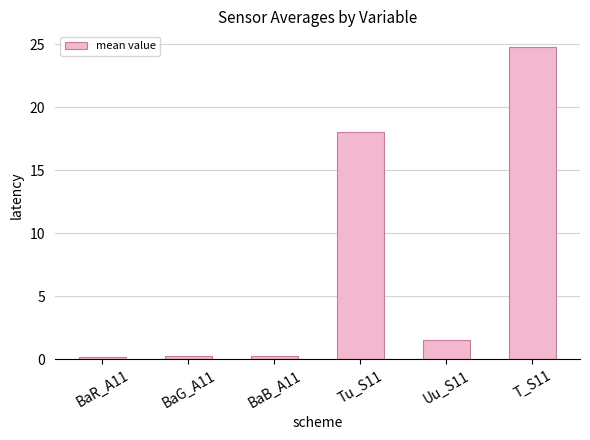

What is the average value?

7.5